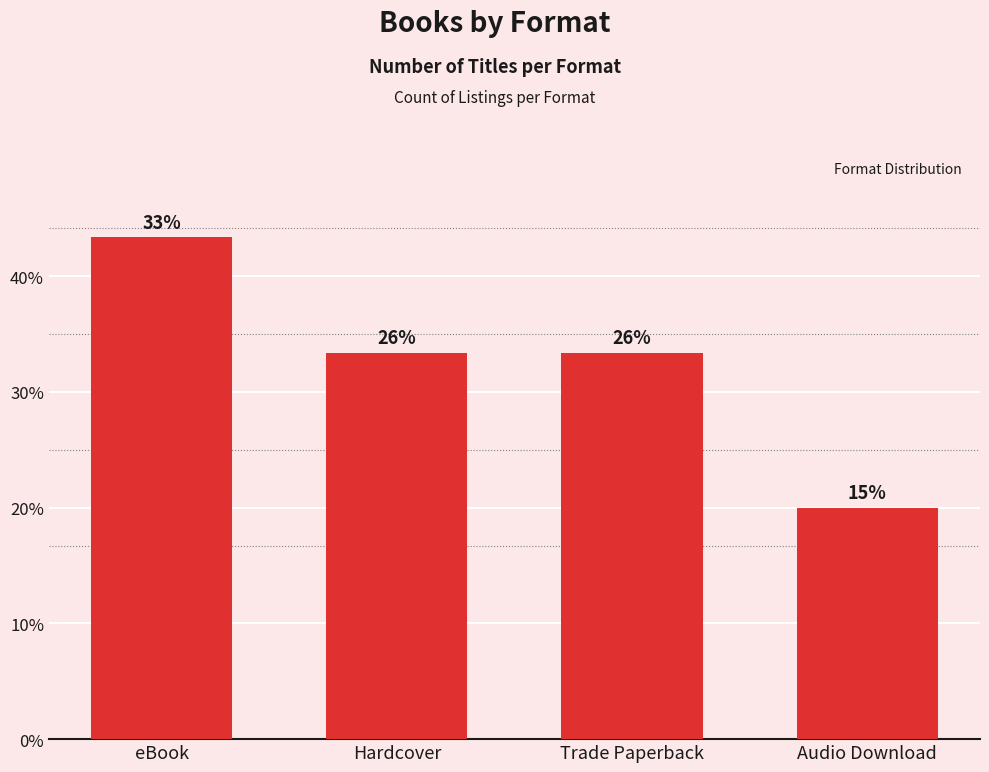

Is it true that the value at Trade Paperback is 34?

False